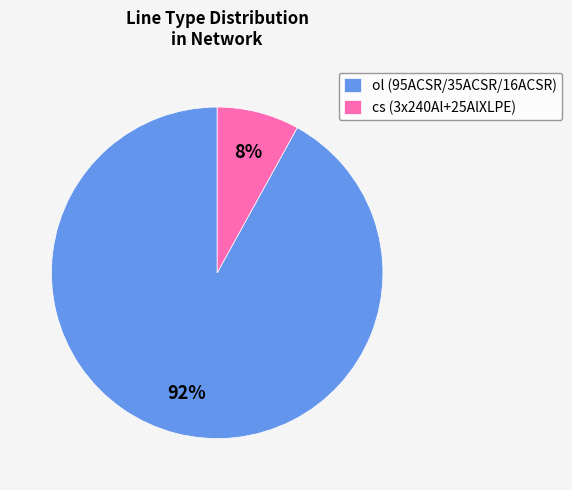

Is there any slice that represents more than half of the pie?

Yes